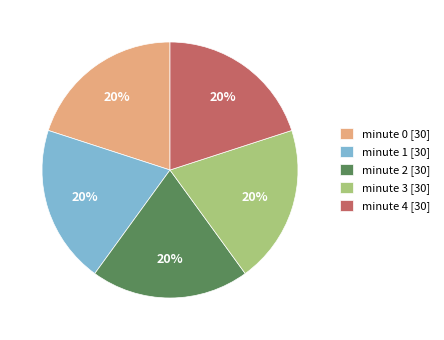

To the nearest percent, what is the difference between the largest and smallest slice percentages?

0%